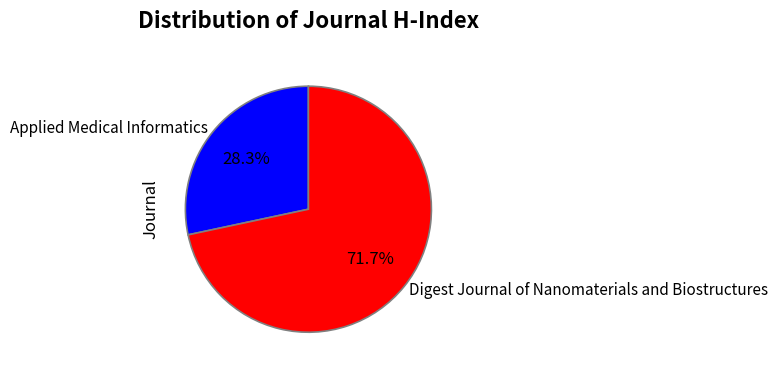

How many segments does this pie chart have?

2